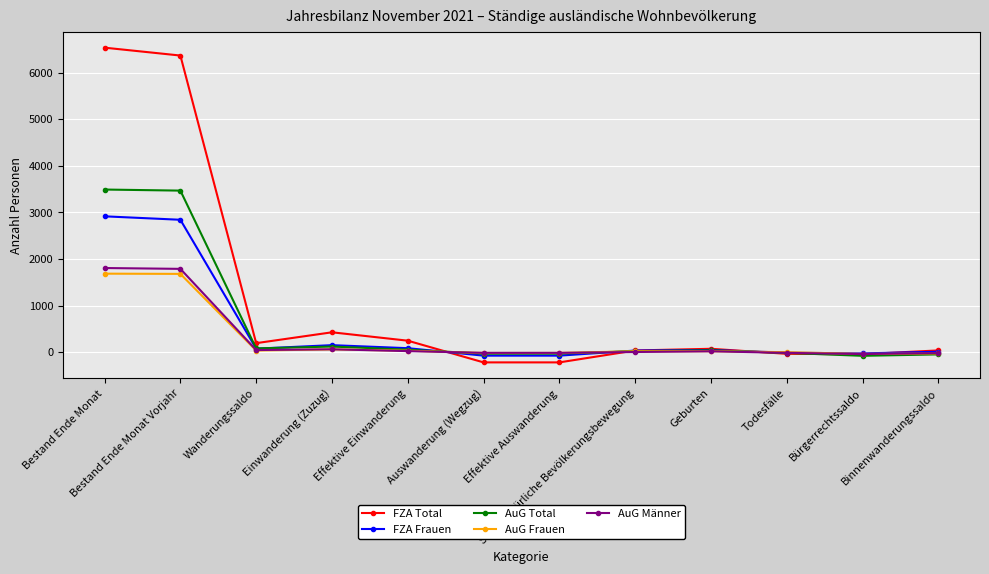

What is the label of the 7th point from the right?

Auswanderung (Wegzug)